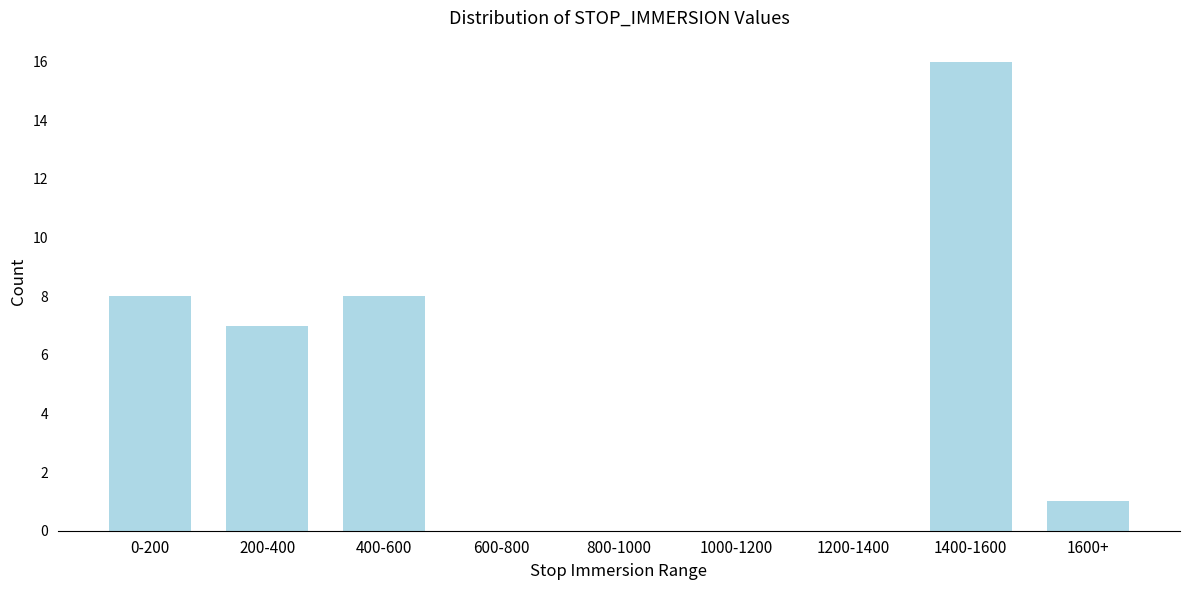

Reading right to left, what are all the values shown in this chart?

1600+=1	1400-1600=16	1200-1400=0	1000-1200=0	800-1000=0	600-800=0	400-600=8	200-400=7	0-200=8